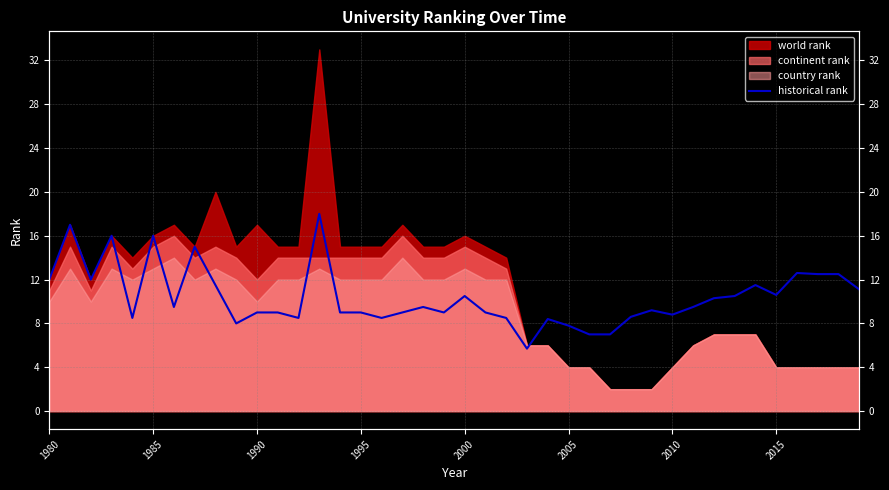

True or false: the data shows 15.1 at 19.

False